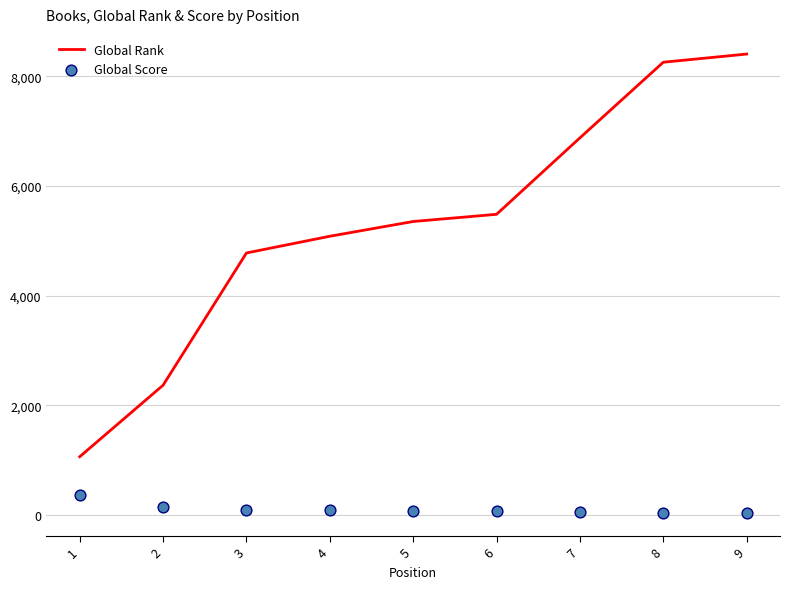

At which category is the sum across all series the highest?

9